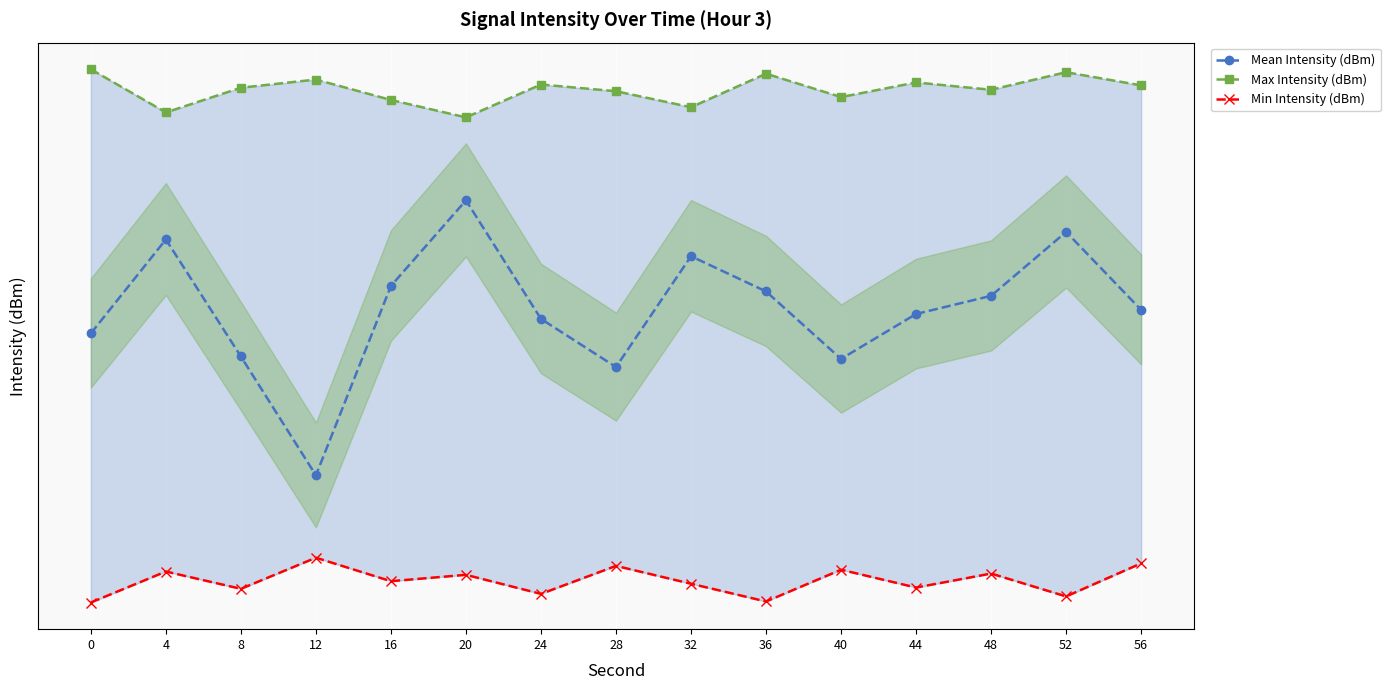

Reading left to right, extract all data points from this chart.

Mean Intensity (dBm): -131.8	-128.4	-132.6	-137.1	-130.1	-127.0	-131.3	-133.0	-129.0	-130.3	-132.7	-131.1	-130.4	-128.1	-130.9
Max Intensity (dBm): -122.5	-123.9	-123.1	-122.8	-123.5	-124.1	-123.0	-123.2	-123.8	-122.6	-123.4	-122.9	-123.2	-122.5	-123.0
Min Intensity (dBm): -142.0	-140.8	-141.5	-140.3	-141.2	-140.9	-141.7	-140.6	-141.3	-142.0	-140.8	-141.4	-140.9	-141.8	-140.5